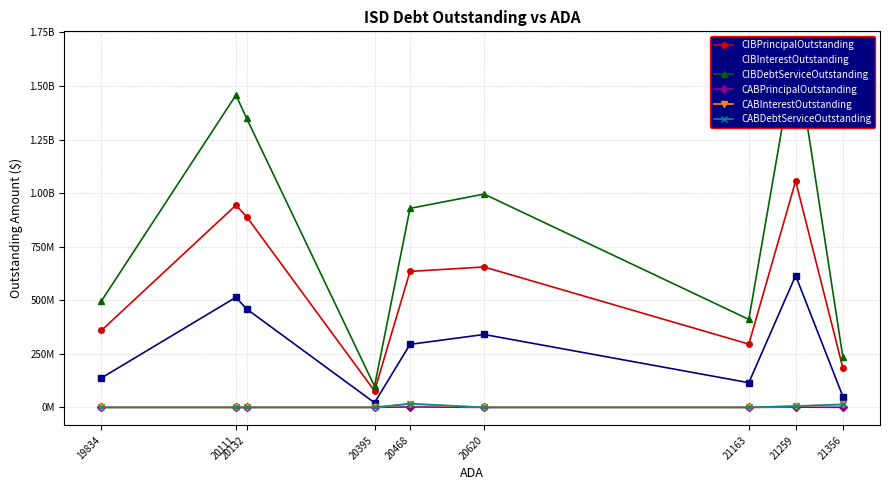

Rank the categories by CIBDebtServiceOutstanding value from lowest to highest.

20395, 21356, 21163, 19834, 20468, 20620, 20132, 20111, 21259